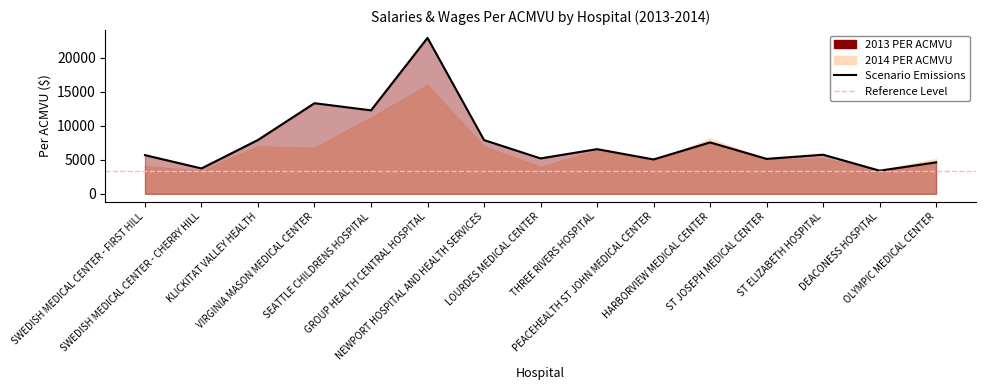

What value does the data have at VIRGINIA MASON MEDICAL CENTER?

13322.1